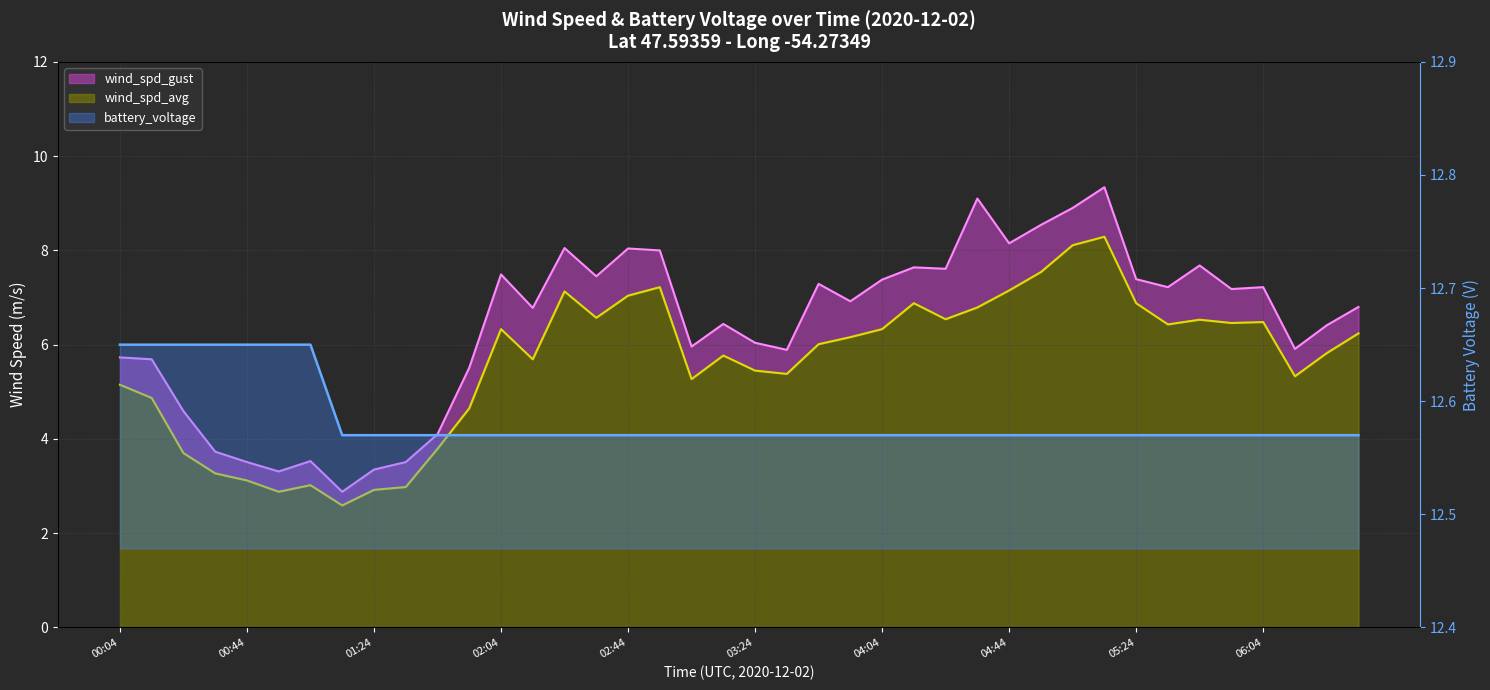

Which category has the highest value across all series?

00:04